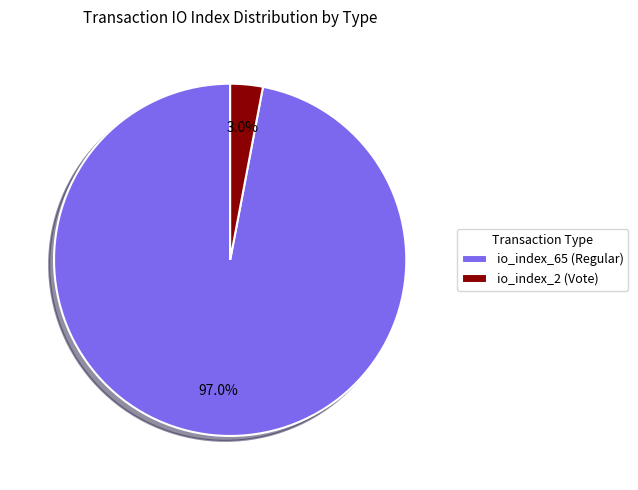

How many segments does this pie chart have?

2